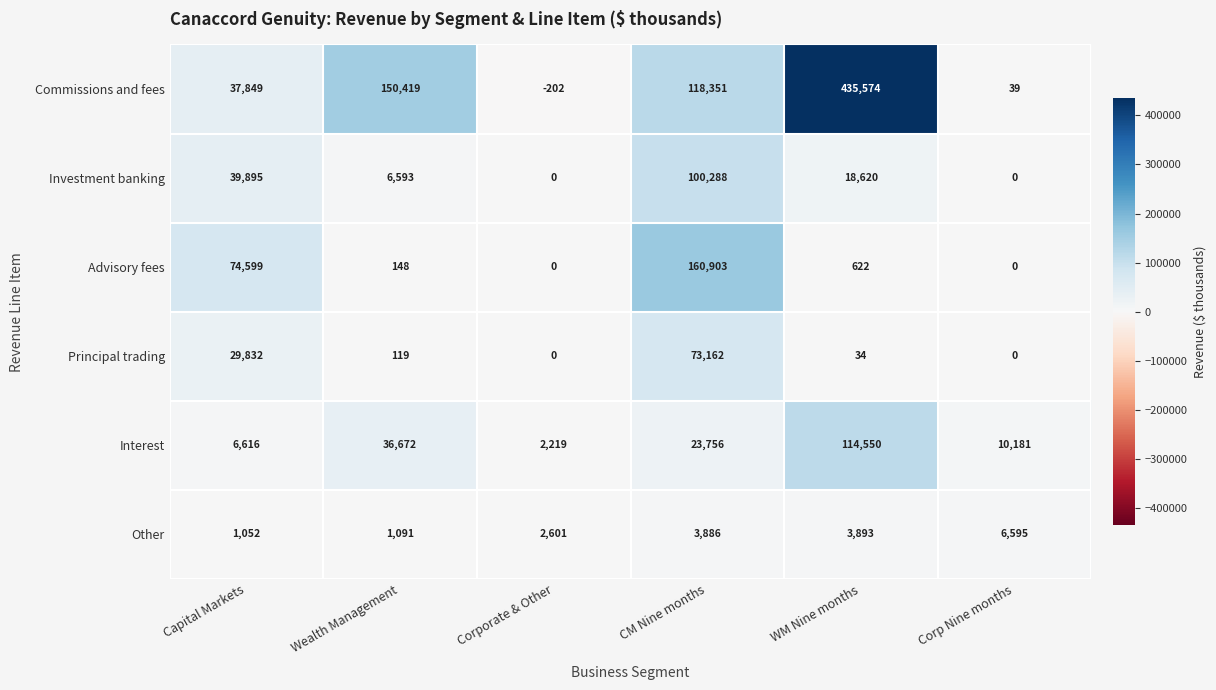

What is the average value of the Principal trading series?

17191